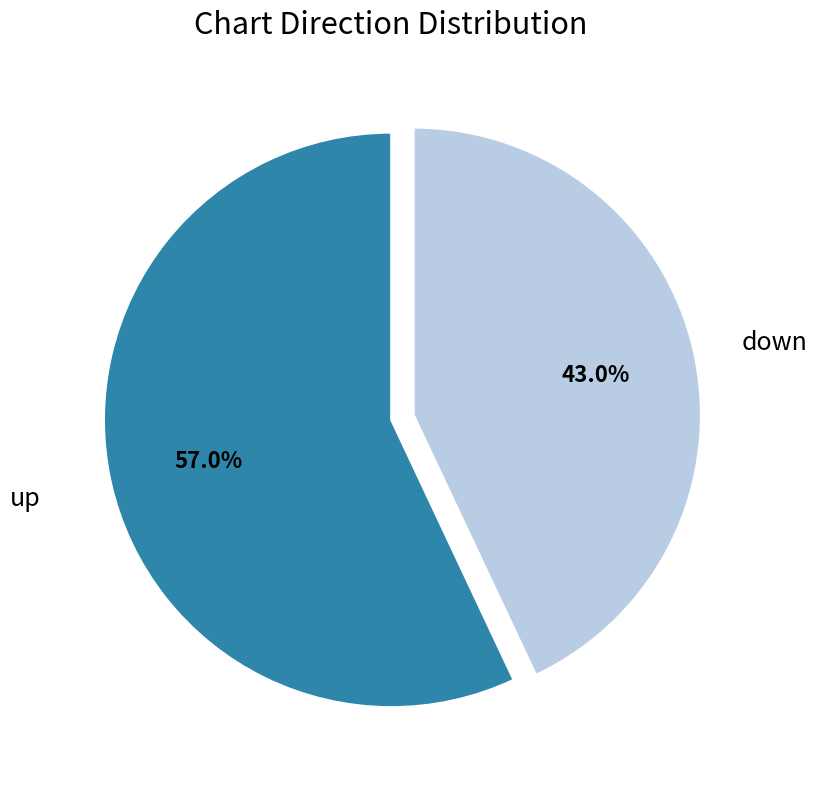

Rank the categories by value from highest to lowest.

up, down